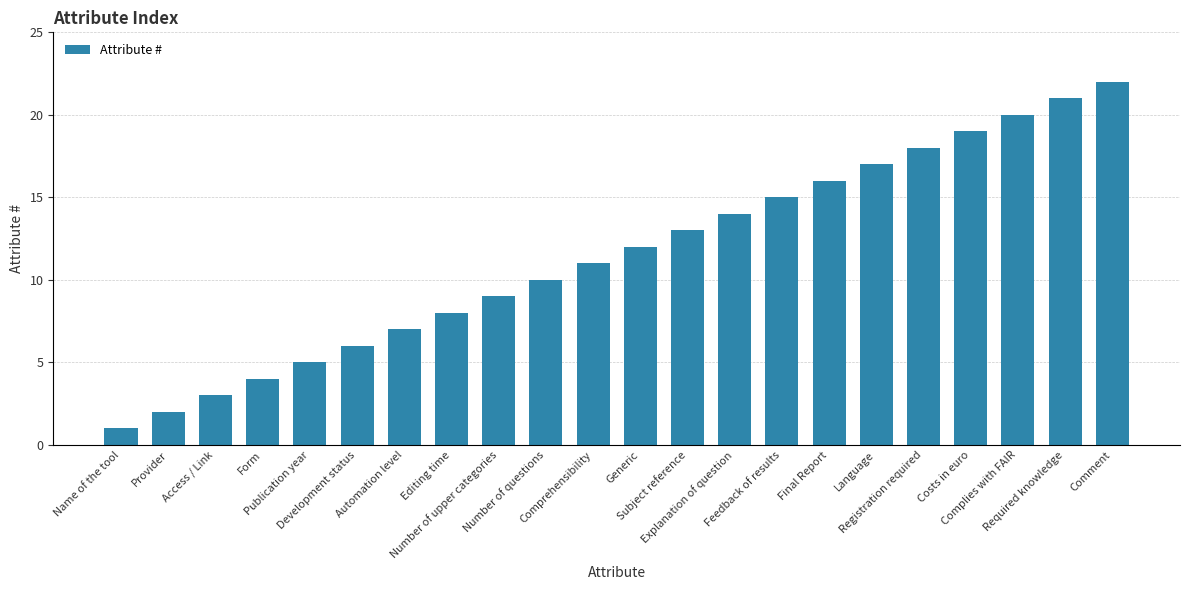

How many distinct data groups are displayed?

1